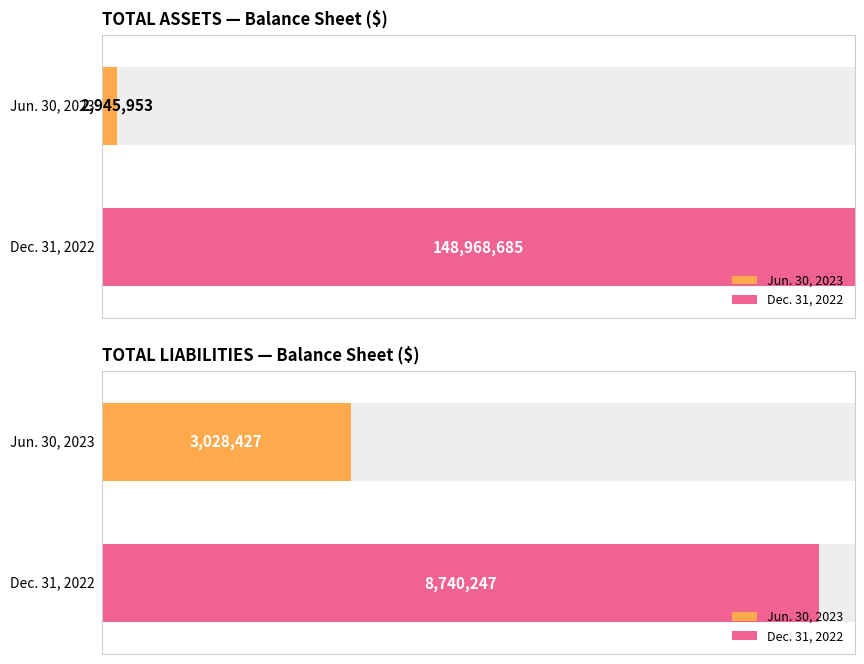

What is the sum of the Dec. 31, 2022 values at Total current liabilities and Total liabilities?

8964244